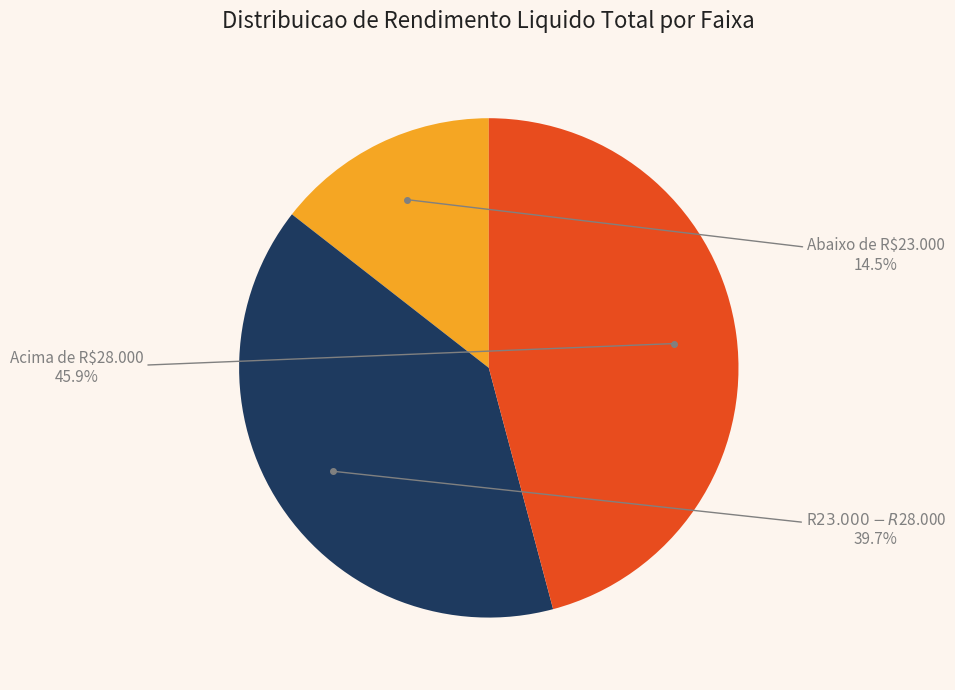

Is there any slice that represents more than half of the pie?

No